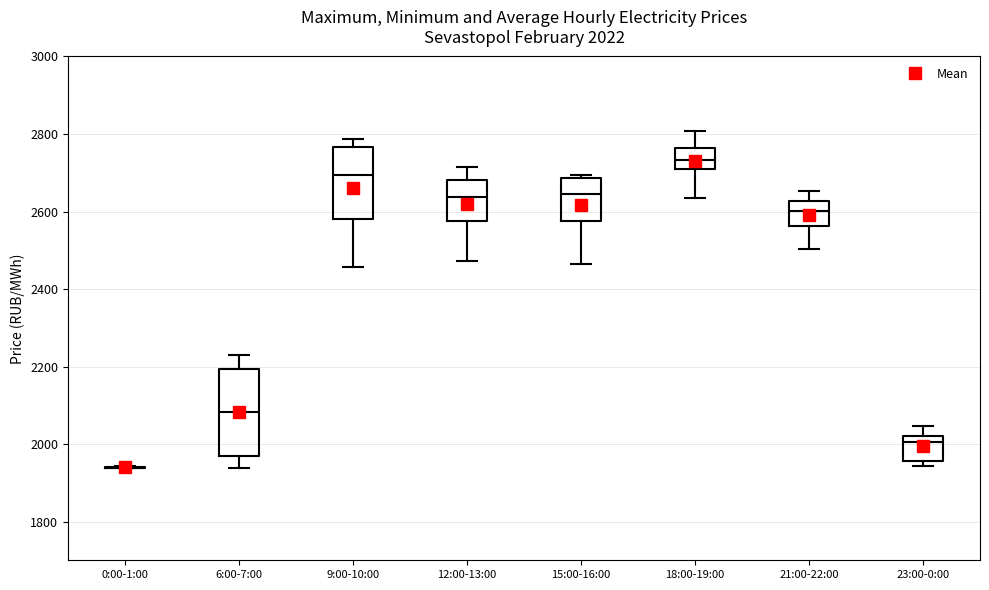

Which box is the tallest, from its lower edge to its upper edge?

6:00-7:00